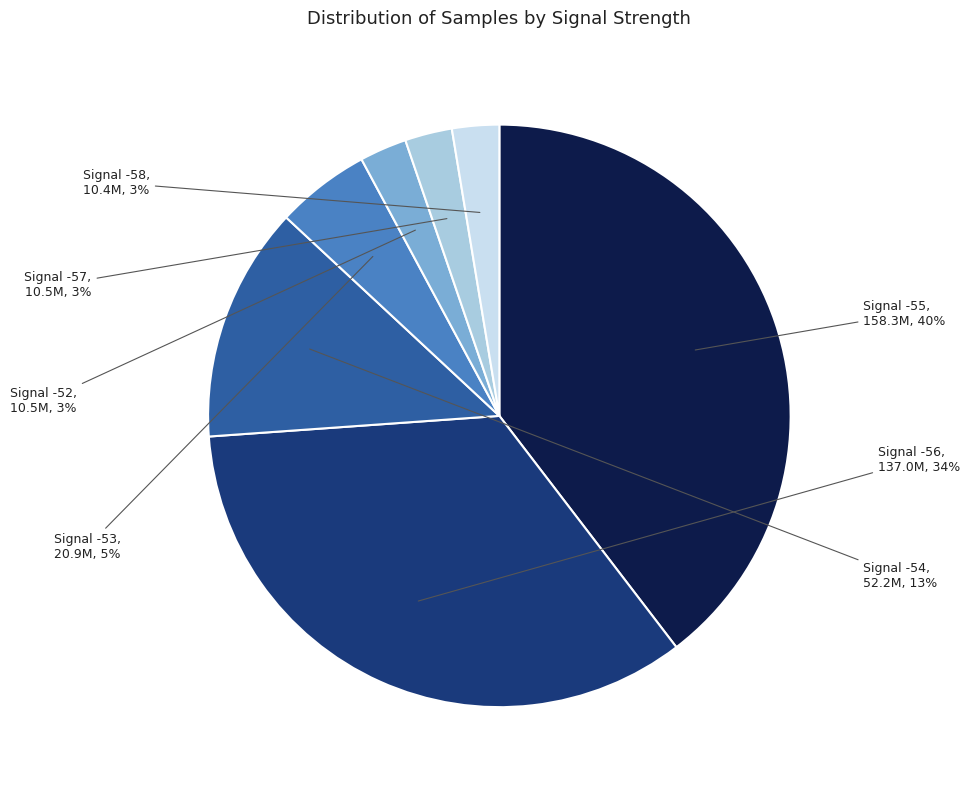

Is there a majority slice in this chart?

No